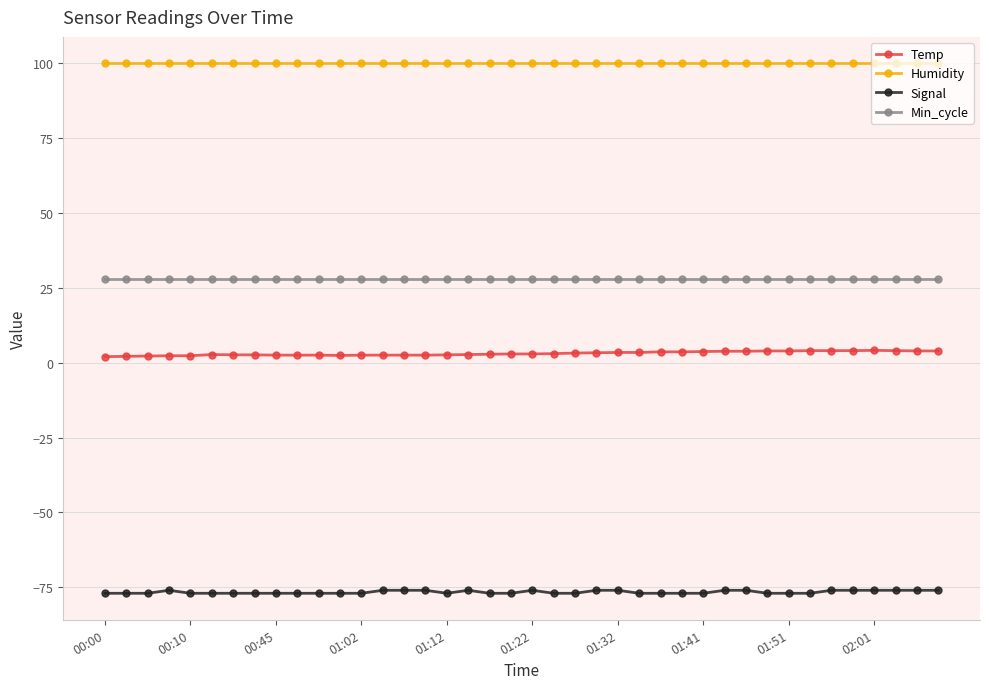

What is the maximum value shown in the chart?

99.9